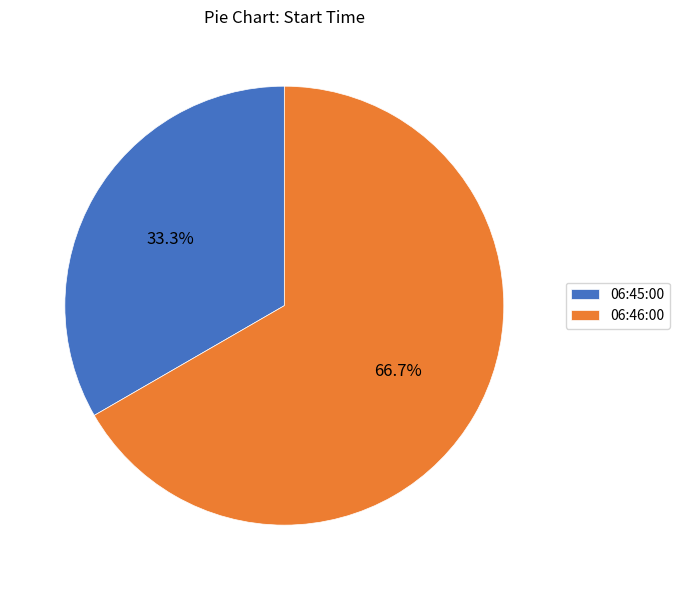

Which has a higher value, 06:45:00 or 06:46:00?

06:46:00